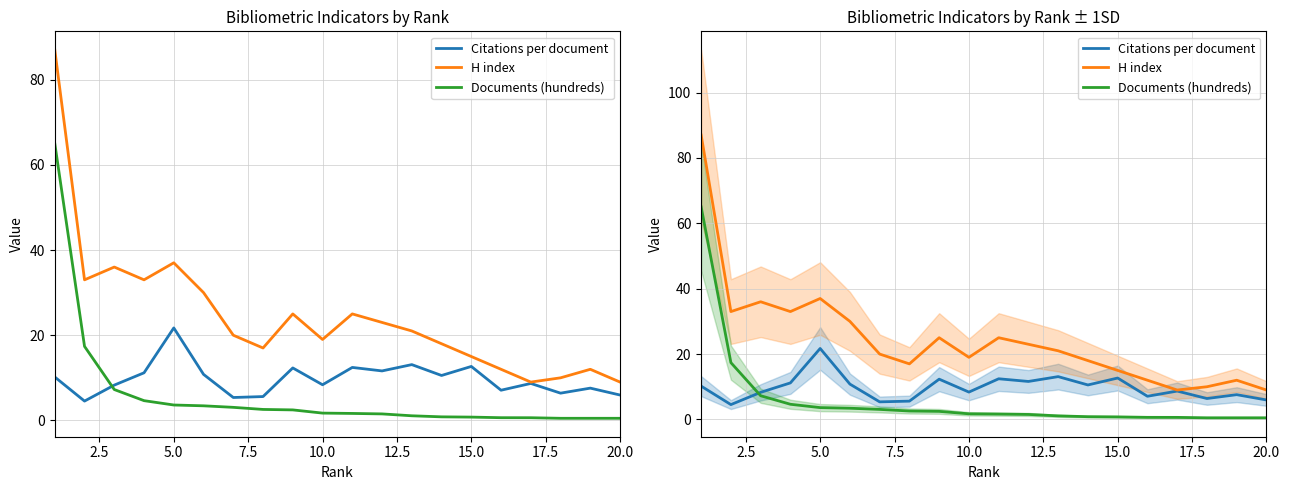

Reading right to left, transcribe all the data shown in this chart.

Citations per document: 6.0	7.6	6.4	8.7	7.1	12.7	10.6	13.1	11.6	12.4	8.4	12.3	5.6	5.4	10.8	21.7	11.2	8.3	4.5	10.2
H index: 9.0	12.0	10.0	9.0	12.0	15.0	18.0	21.0	23.0	25.0	19.0	25.0	17.0	20.0	30.0	37.0	33.0	36.0	33.0	87.0
Documents (hundreds): 0.5	0.5	0.5	0.6	0.6	0.8	0.8	1.1	1.5	1.6	1.7	2.5	2.6	3.1	3.4	3.6	4.6	7.2	17.4	65.0